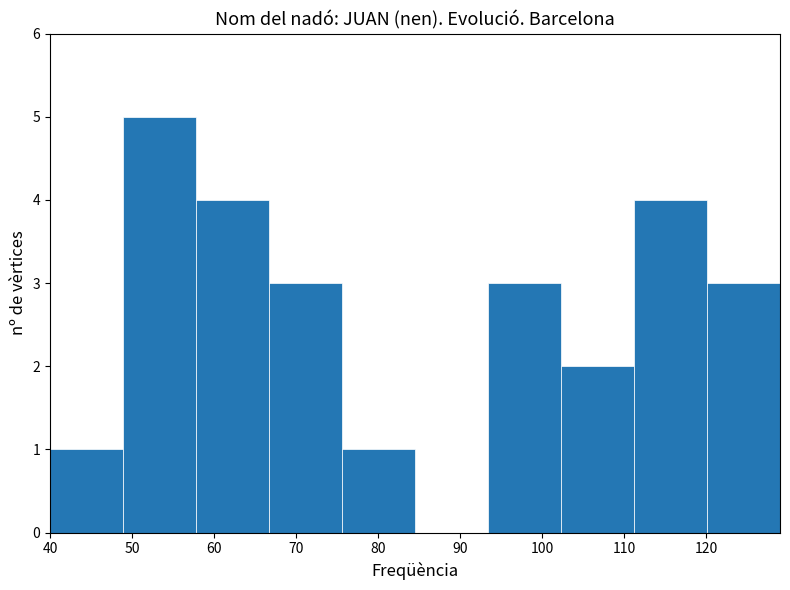

How tall is the bar that spans 48.9 to 57.8 on the x-axis? Neither the bar edges nor the heights are printed on the chart, so give them approximately, as read against the axes.

5